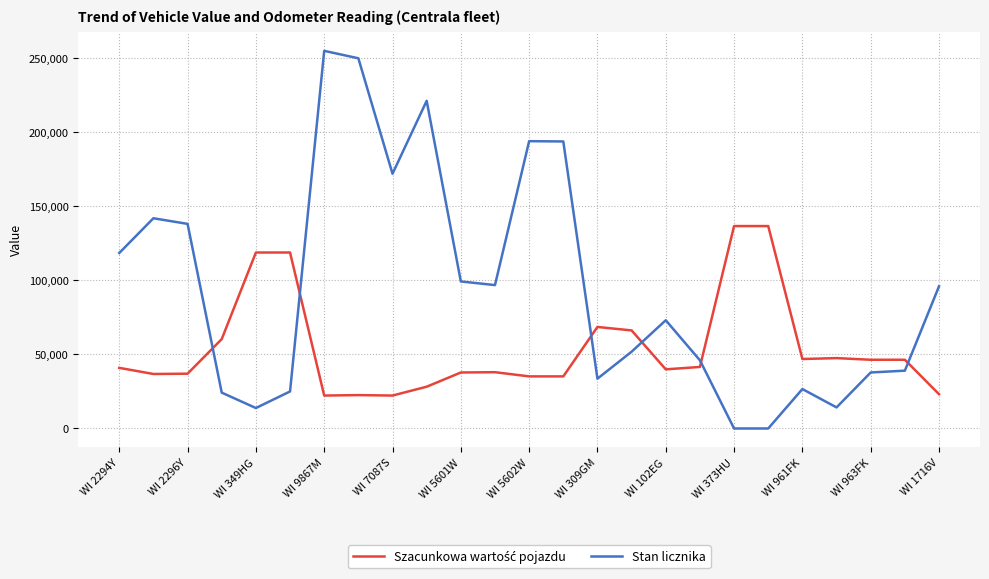

Which series has the largest range (max minus min)?

Stan licznika